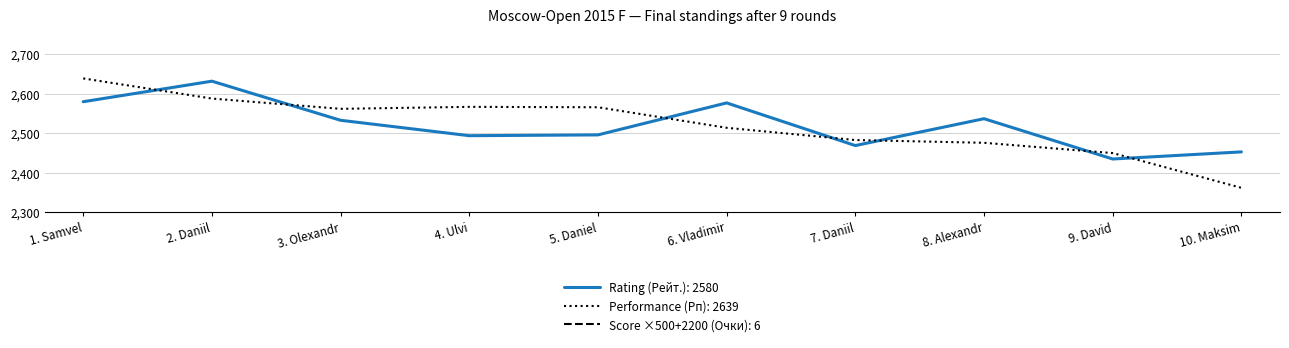

What is the lowest value of the Rating (Рейт.) series?

2435